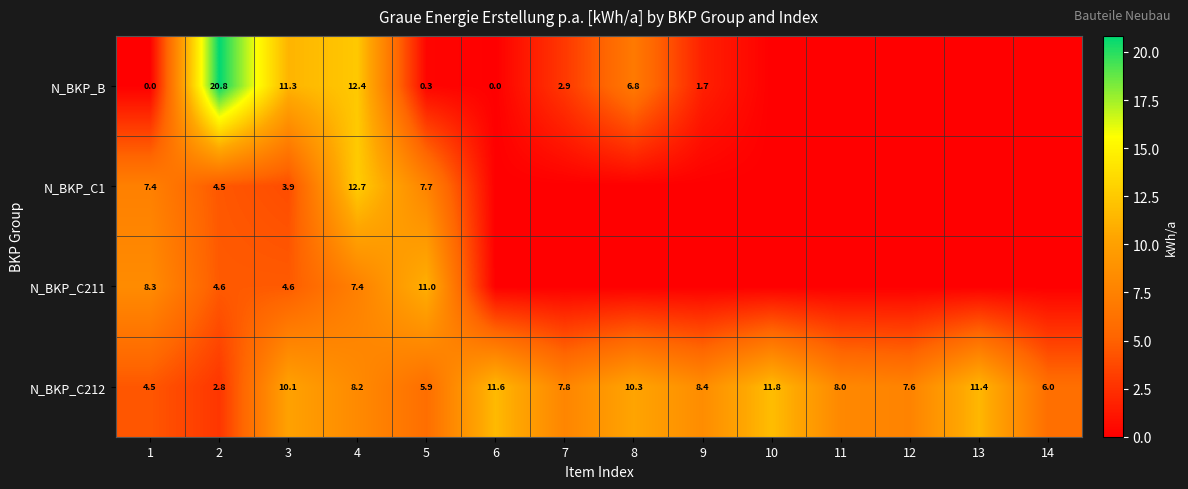

Which category has the highest value across all series?

2